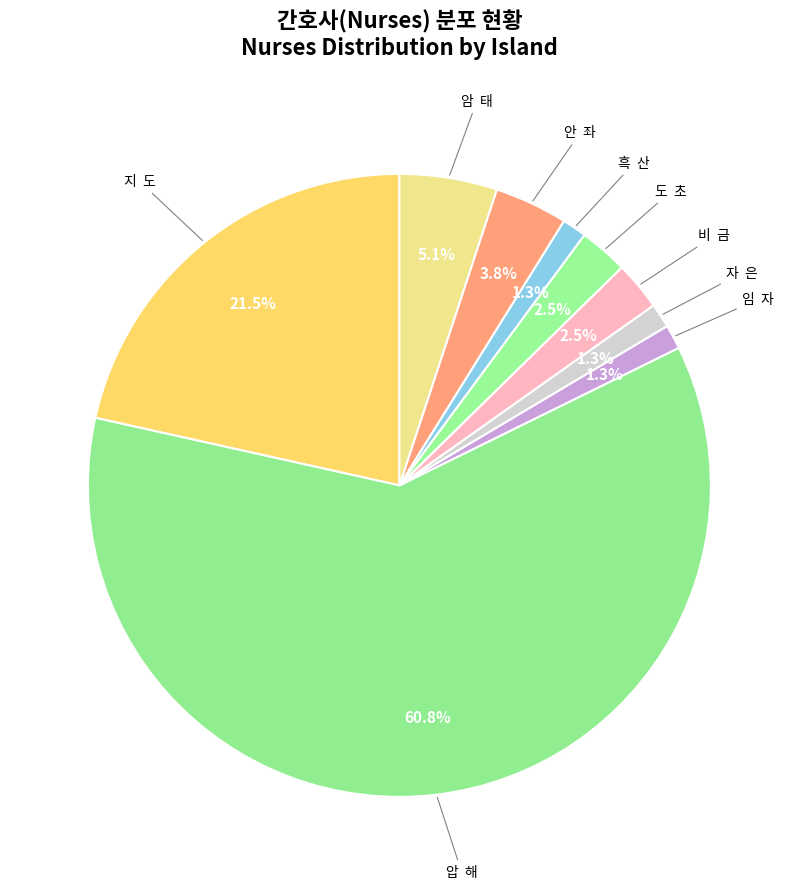

Count the number of slices in the pie.

9